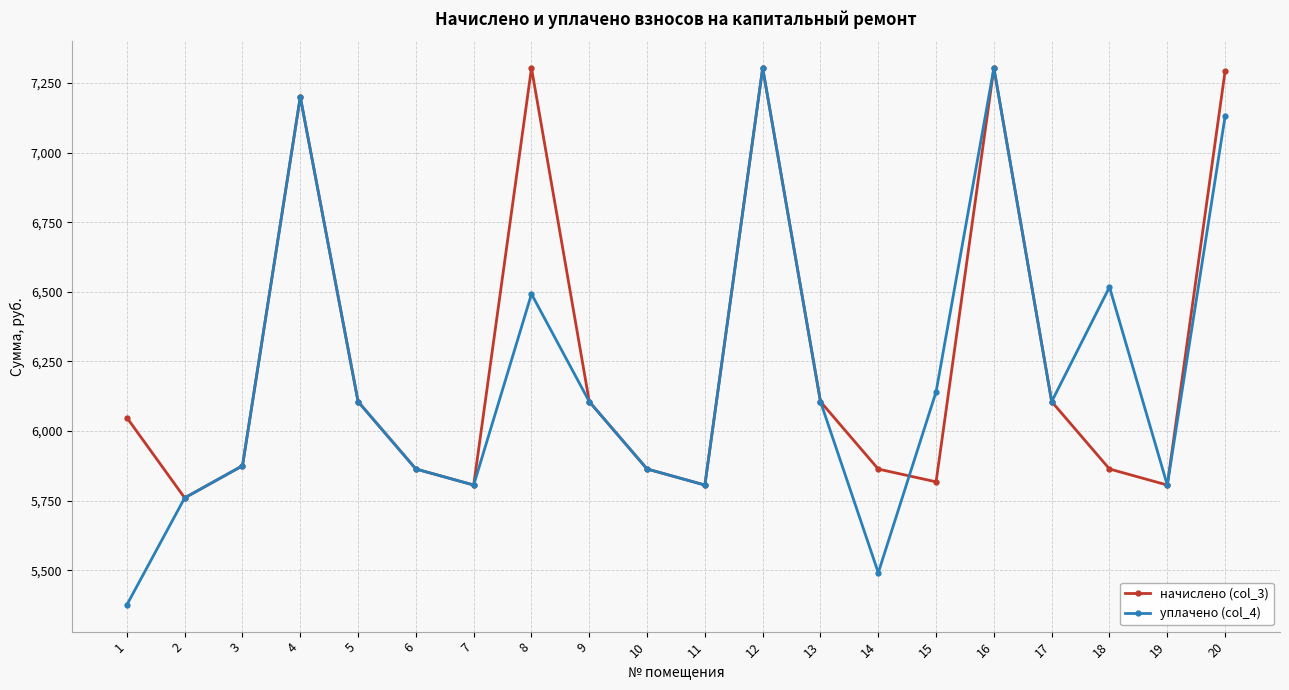

What value does the уплачено (col_4) series have at 20?

7130.2